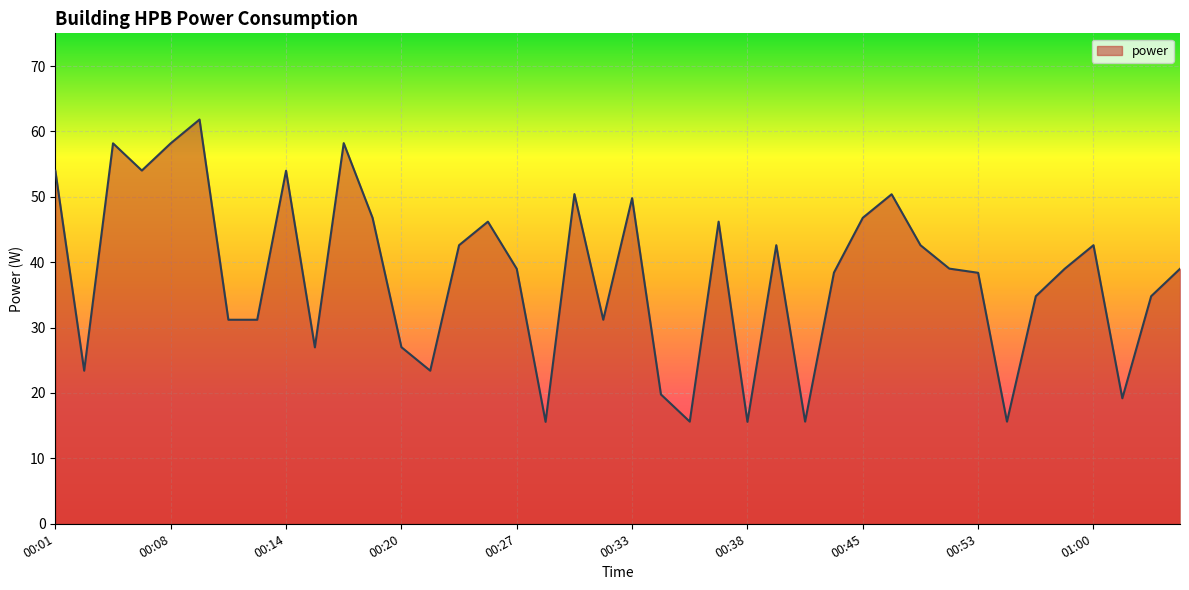

Does the chart have visible grid lines?

Yes